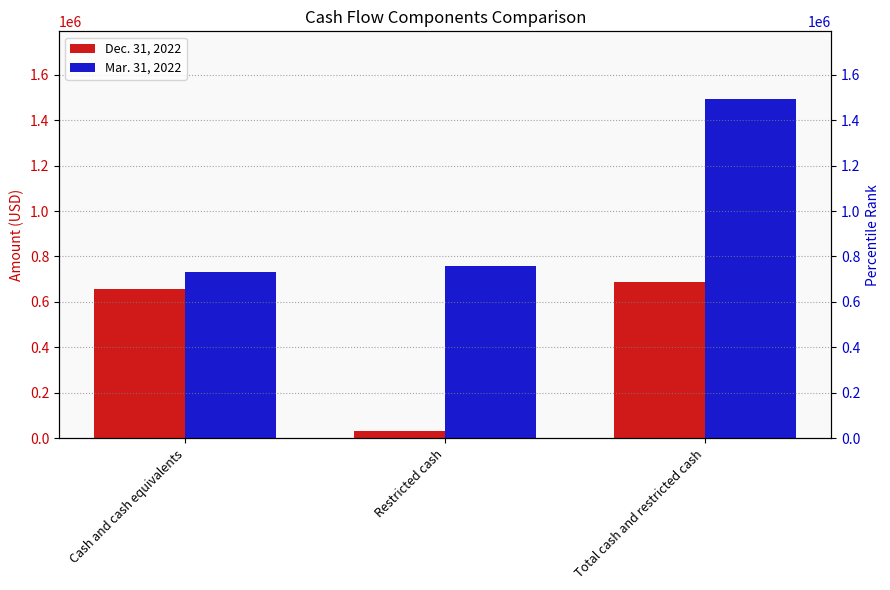

What is the minimum value shown in the chart?

30237